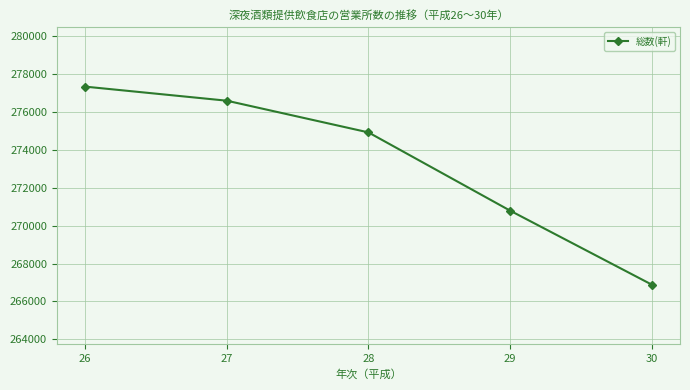

What is the difference between the maximum and minimum values?

10450